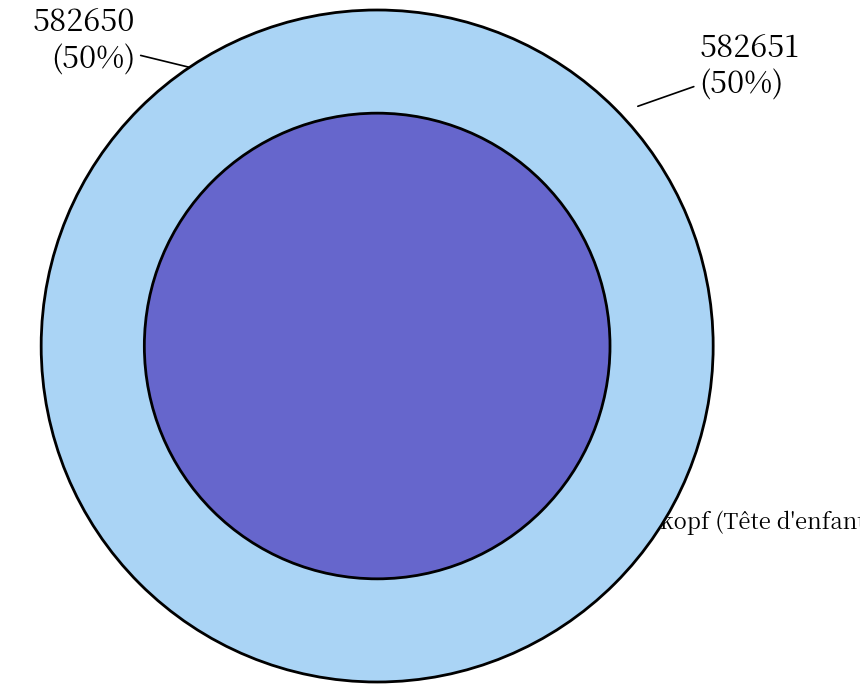

Rank the categories by value from lowest to highest.

Frauenkopf (Tête de femme), Kinderkopf (Tête d'enfant)